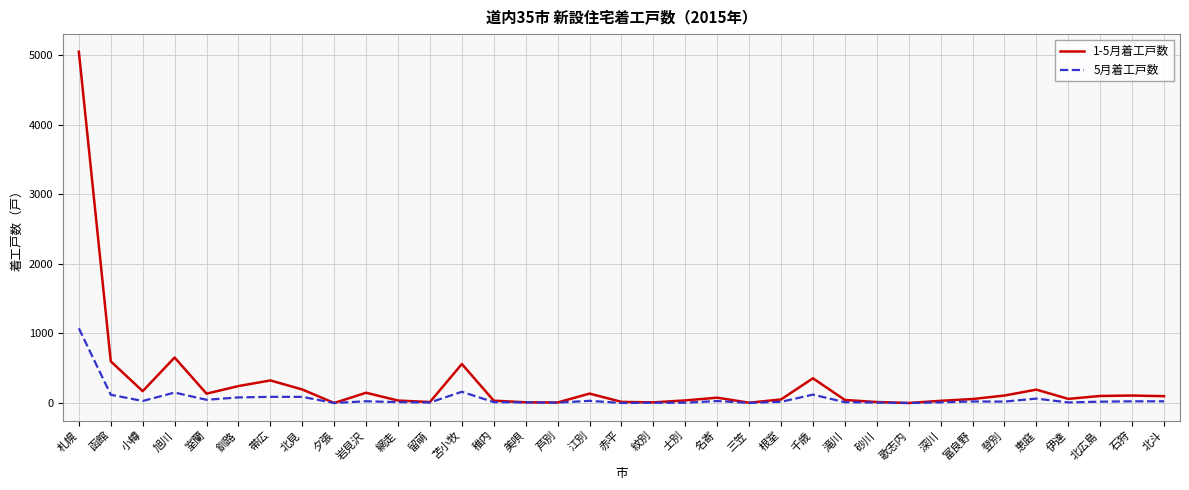

What is the spread (max minus min) of values at 旭川?

503